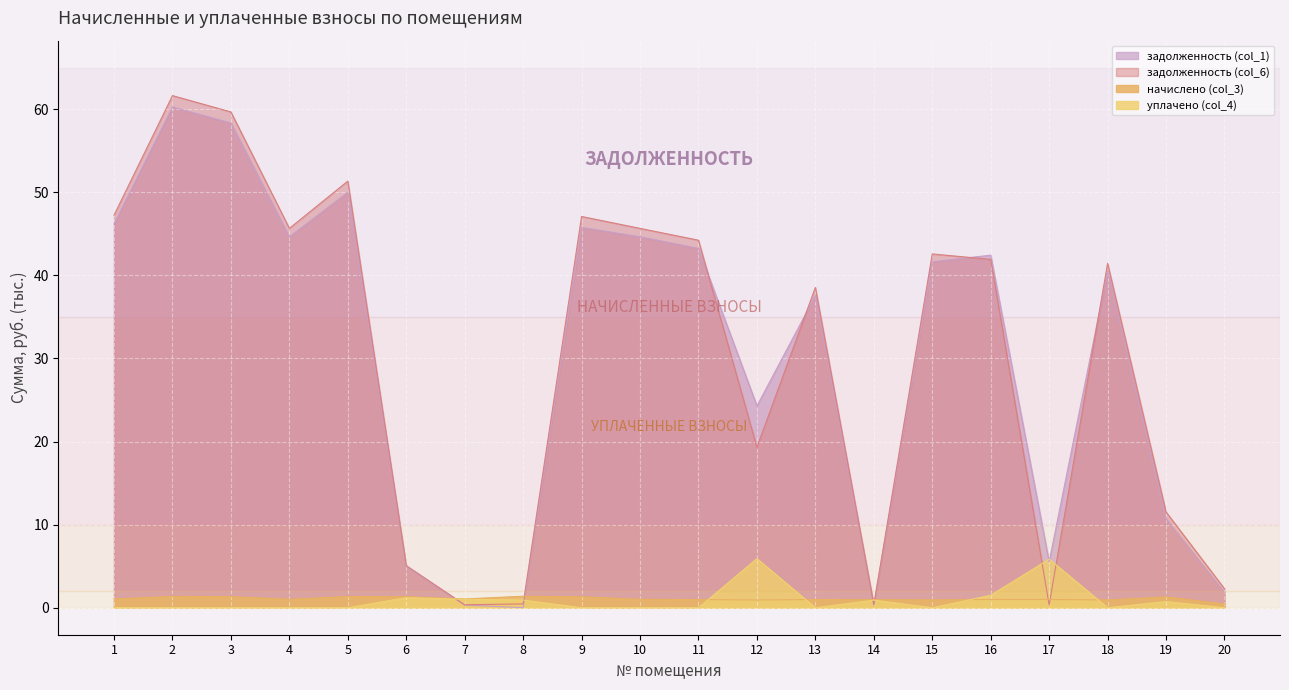

True or false: уплачено (col_4) has a value of 2.5 at 13.

False